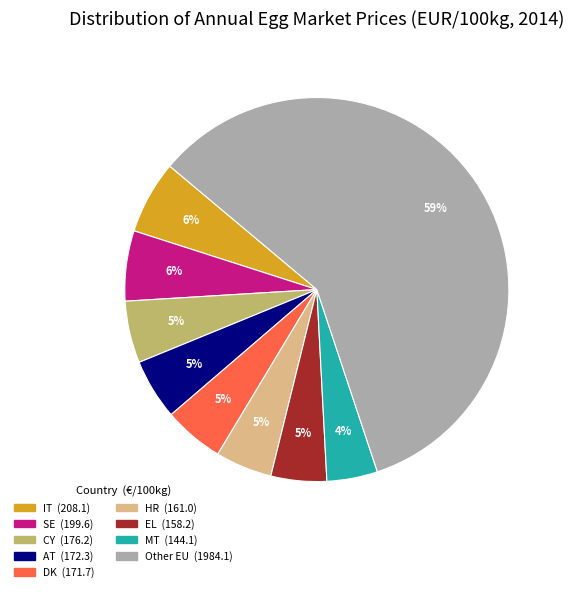

To the nearest percent, what is the average slice percentage?

11%